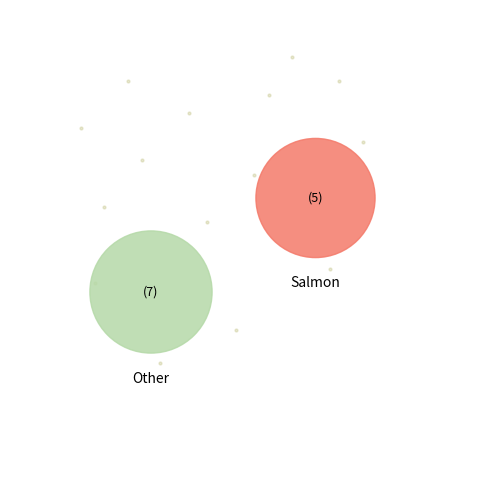

Does Little charm of placid mien represent more than half of the total?

No